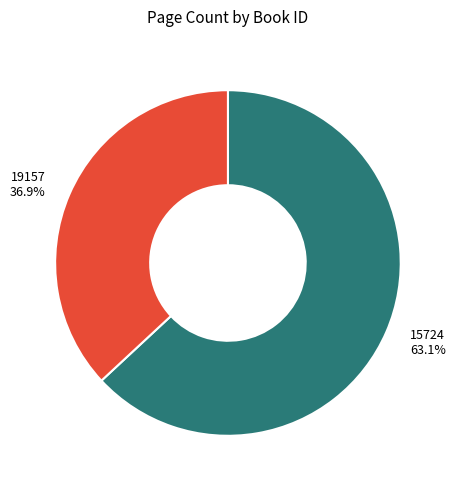

Is it true that 19157 is 46% of the pie?

False